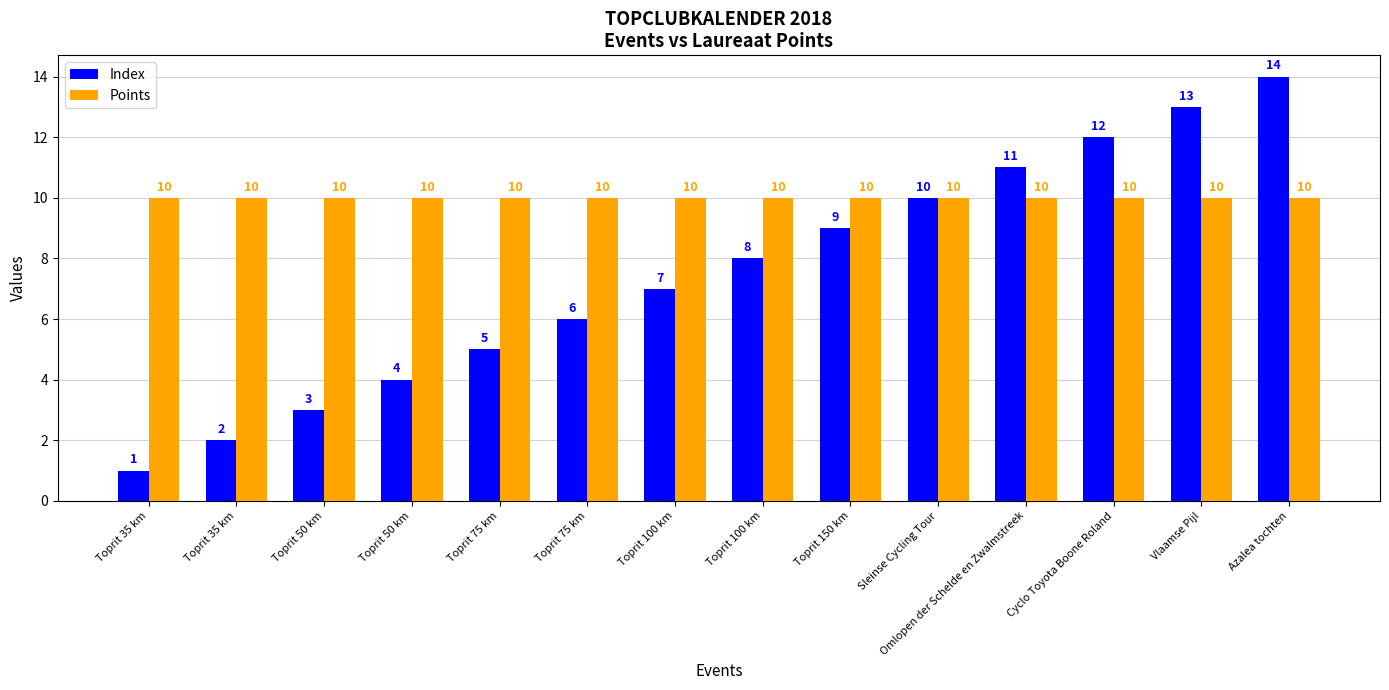

How many groups of bars are there?

14